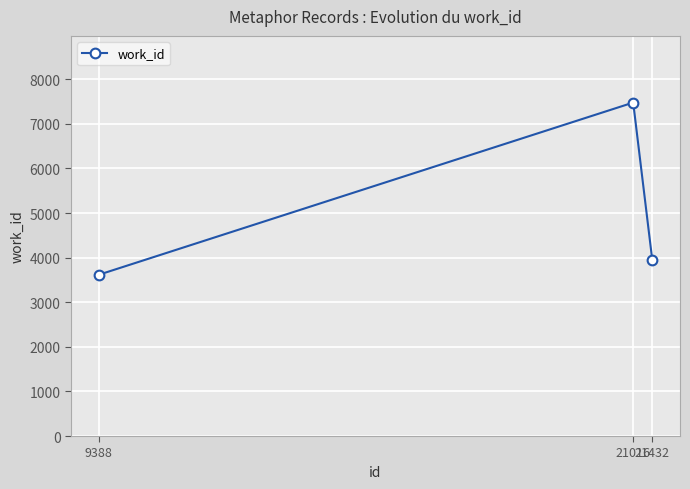

Where does the data first go above 3938?

21016